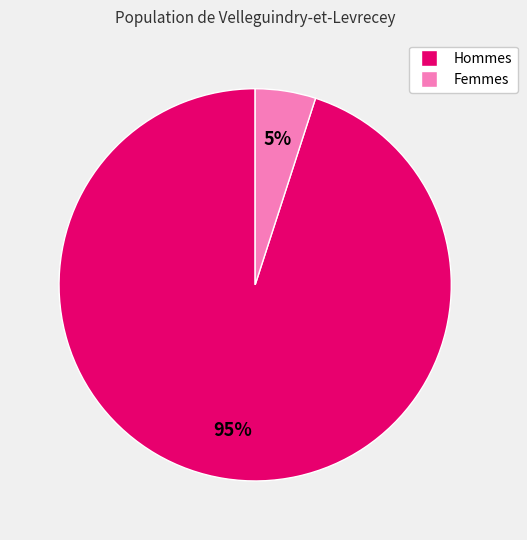

Combined, do Hommes and Femmes account for over 50%?

Yes